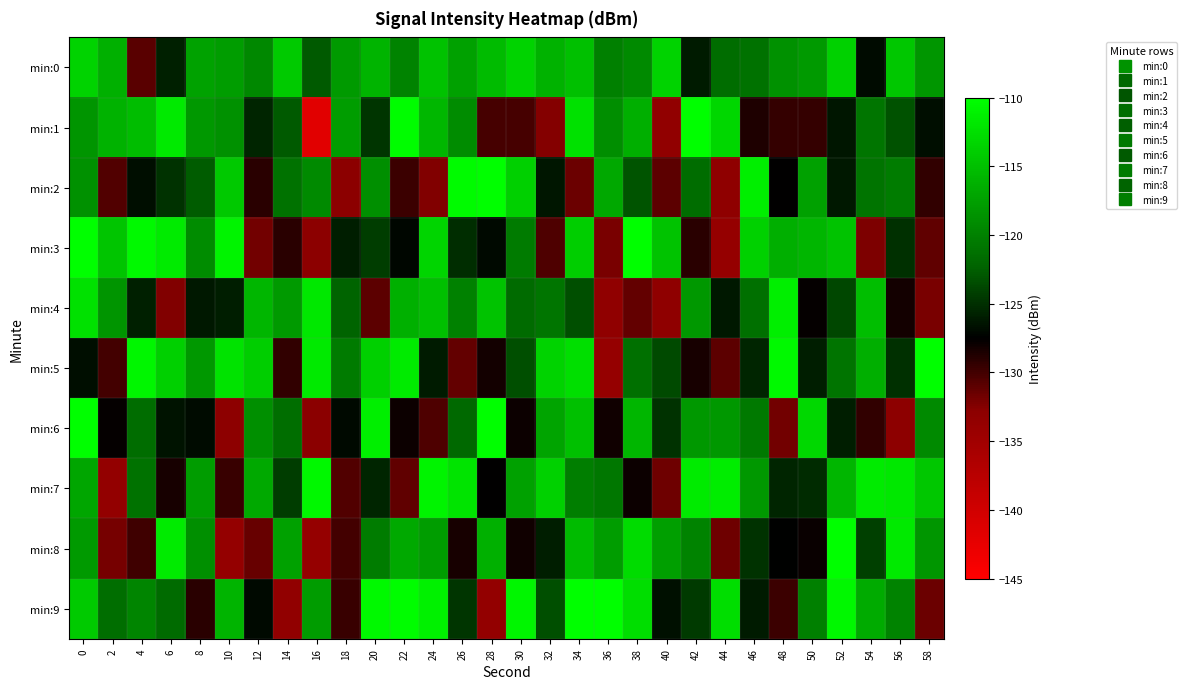

At 56, list the series in order from smallest to largest.

min:6, min:4, min:3, min:5, min:1, min:2, min:9, min:0, min:7, min:8